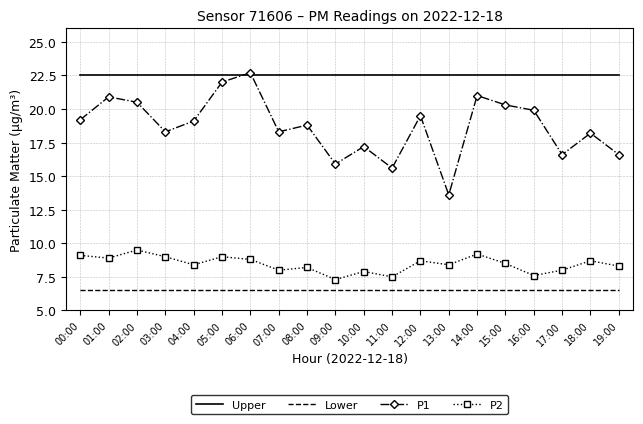

What is the spread (max minus min) of values at 04:00?

16.0